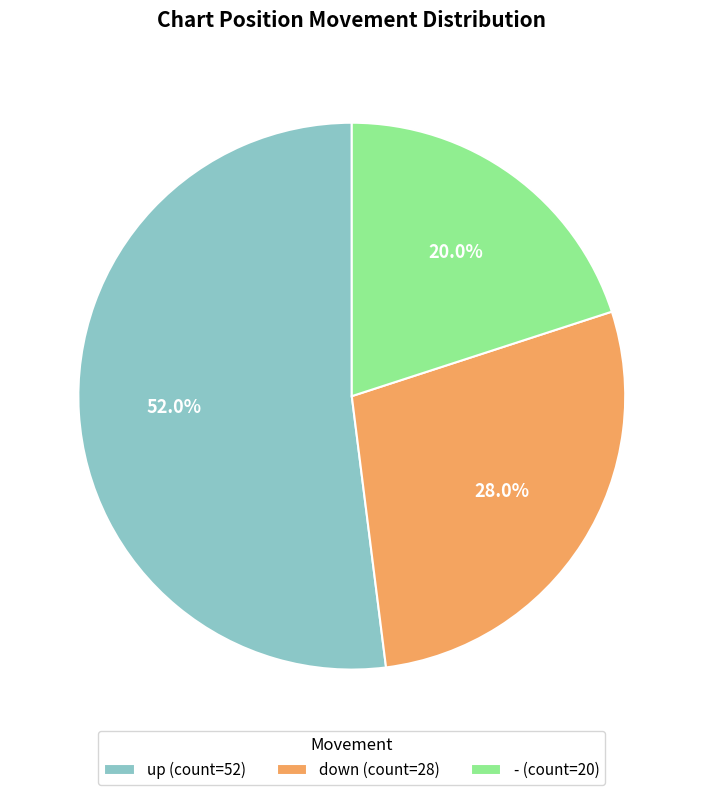

To the nearest percent, what is the combined percentage of down and up?

80%